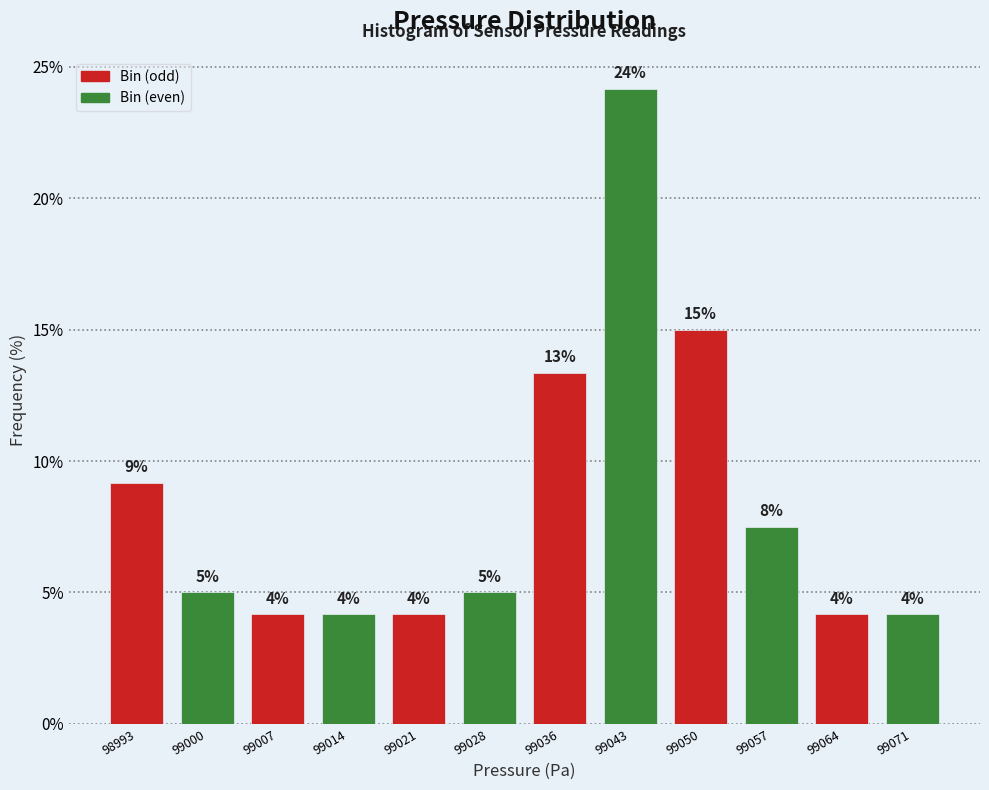

How many bars are there in total?

12